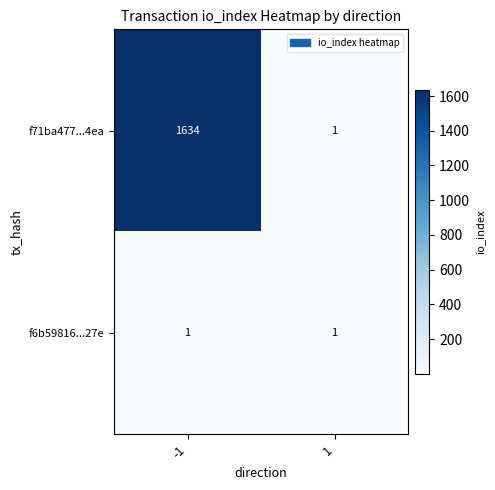

Which series has the largest range (max minus min)?

f71ba477...4ea